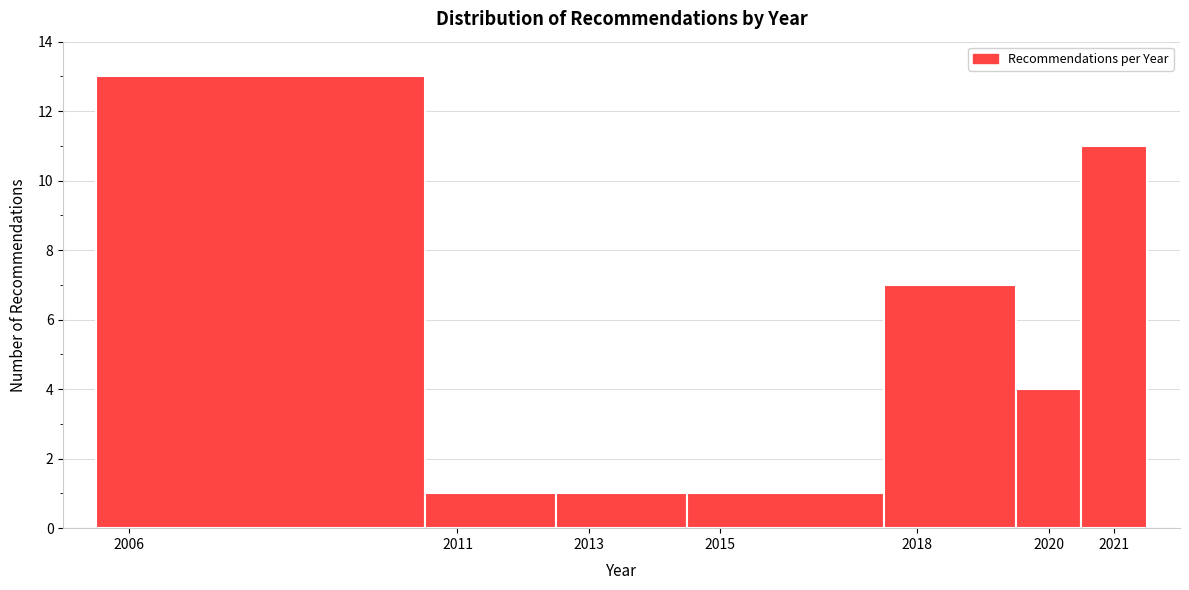

Reading left to right, list every bar in this chart as the range it spans on the x-axis followed by its height. The values are not printed on the chart, so give them approximately, as read against the axis.

2005.5 to 2010.5: 13
2010.5 to 2012.5: 1
2012.5 to 2014.5: 1
2014.5 to 2017.5: 1
2017.5 to 2019.5: 7
2019.5 to 2020.5: 4
2020.5 to 2021.5: 11